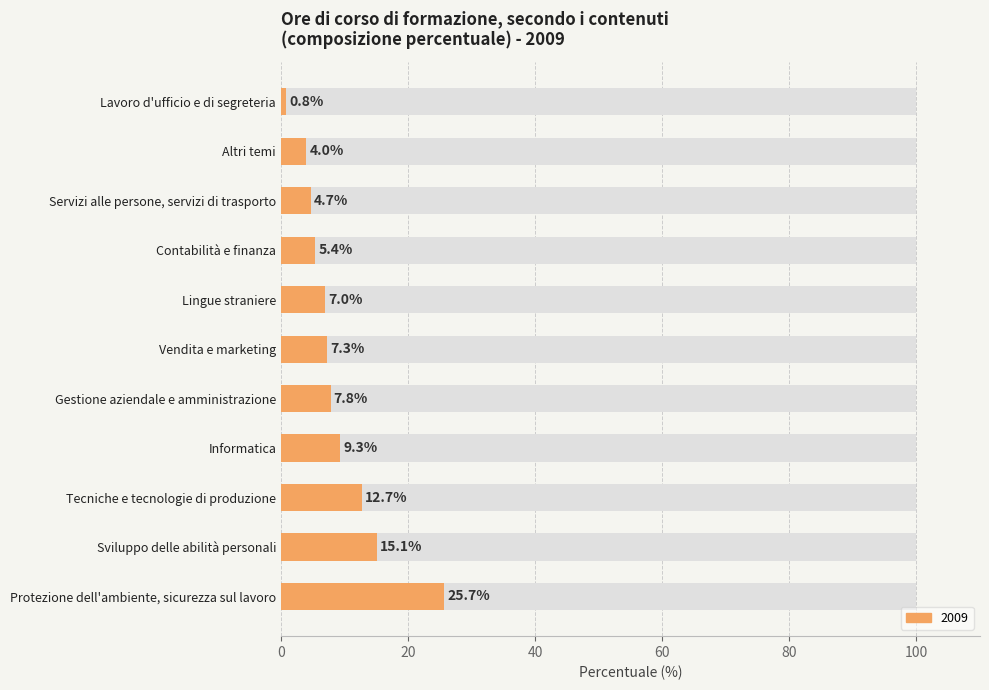

Which category has the highest value across all series?

Protezione dell'ambiente, sicurezza sul lavoro